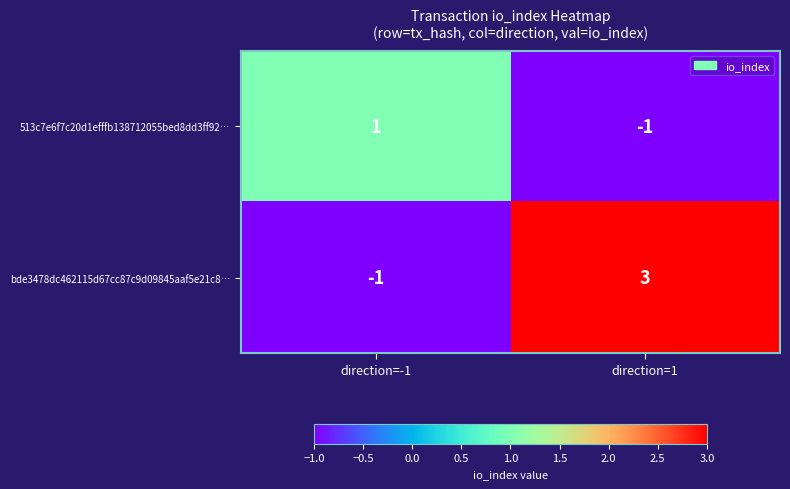

How many positive values does the 513c7e6f7c20d1efffb138712055bed8dd3ff92… series have?

1